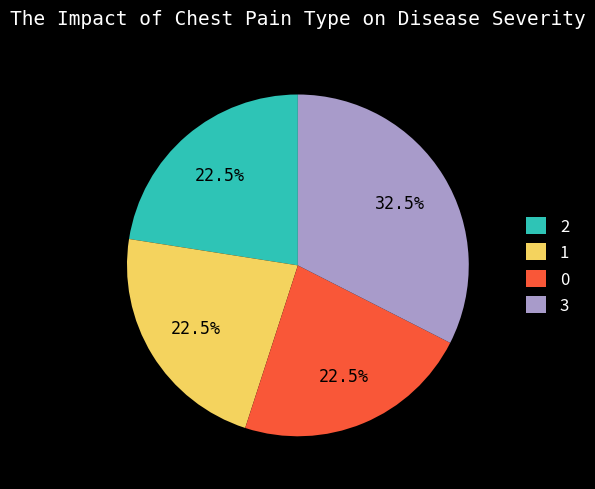

Between 3 and 0, which is larger?

3